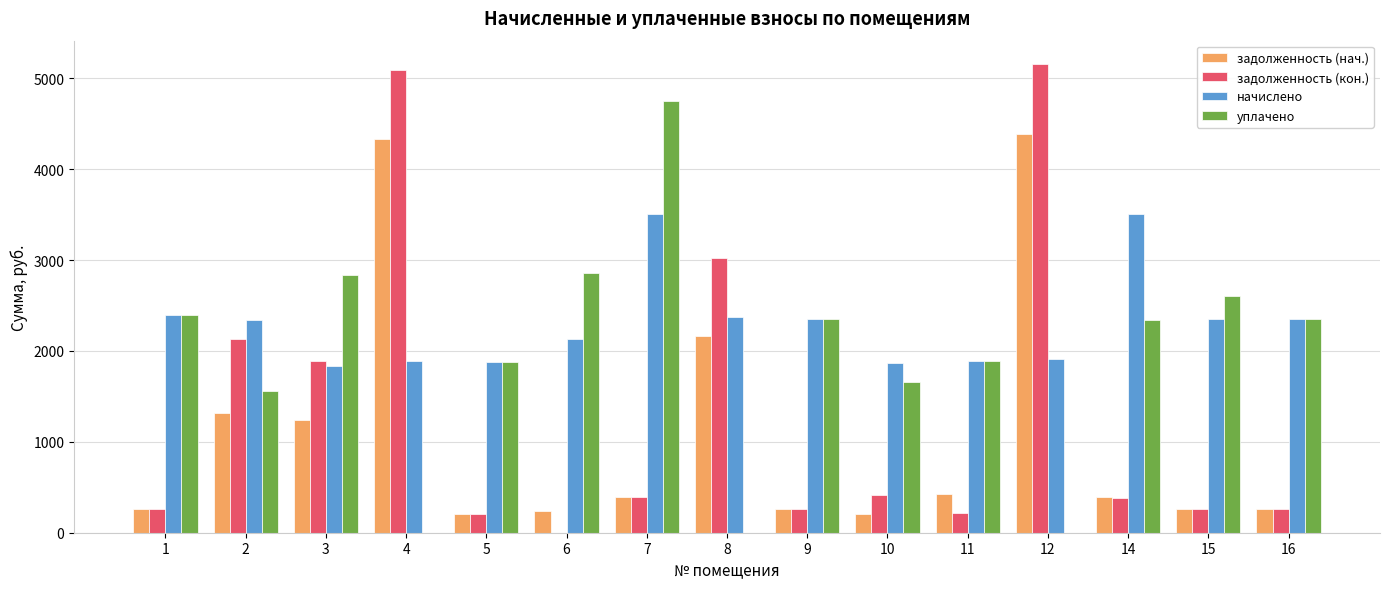

What is the sum of the уплачено values at 15 and 6?

5464.4